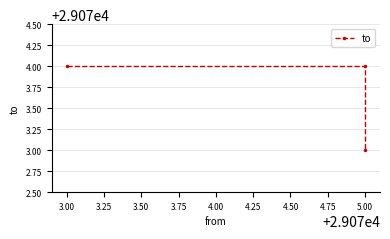

Which has a higher value, 5.00 or 5.00?

5.00